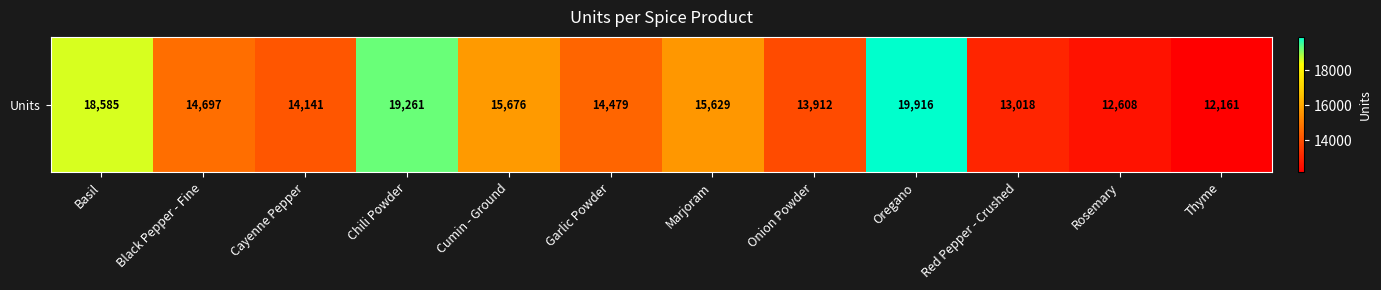

What is the sum of all values?

184083